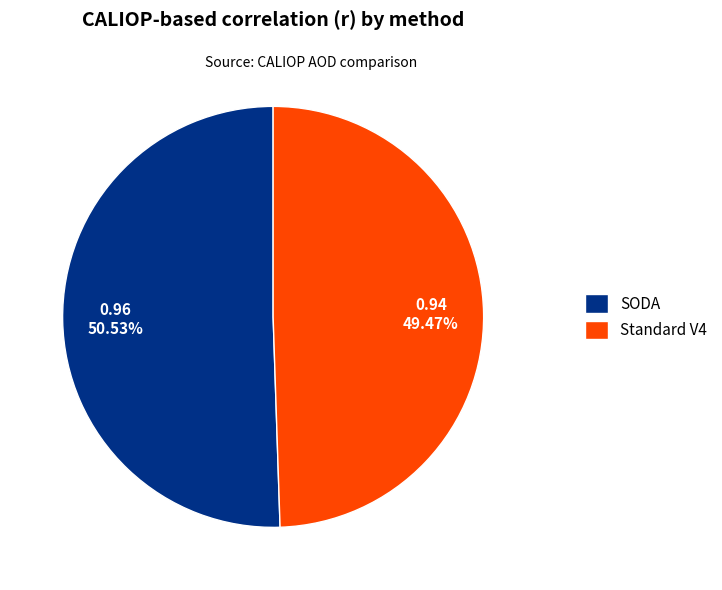

Rank the categories by value from lowest to highest.

Standard V4, SODA